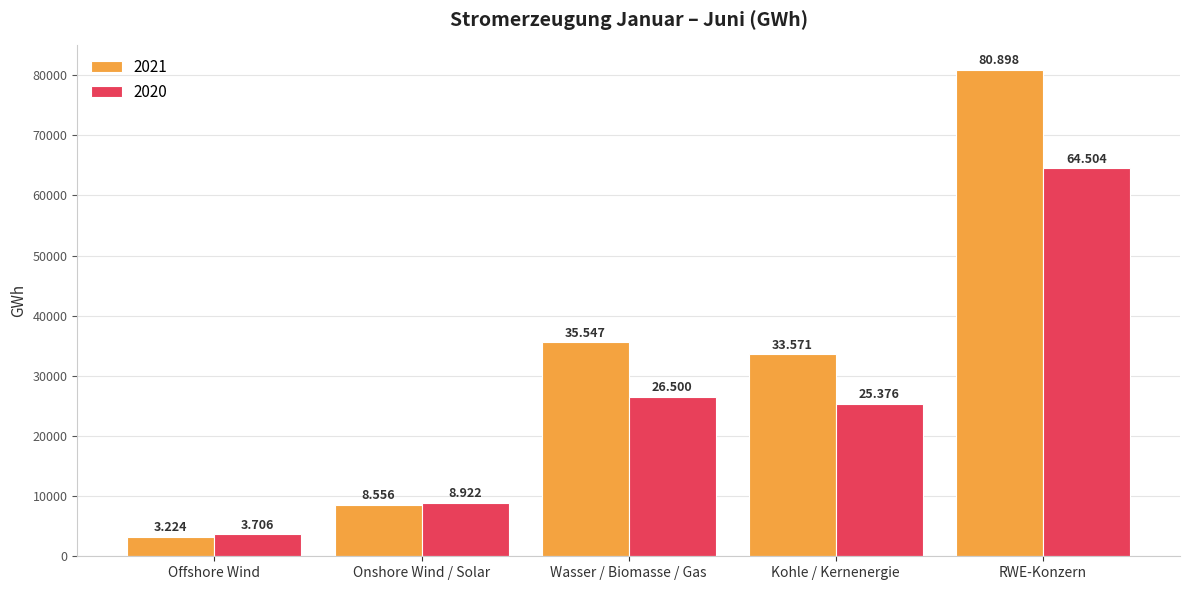

Reading left to right, list all the values displayed in this chart.

2021: 3224	8556	35547	33571	80898
2020: 3706	8922	26500	25376	64504